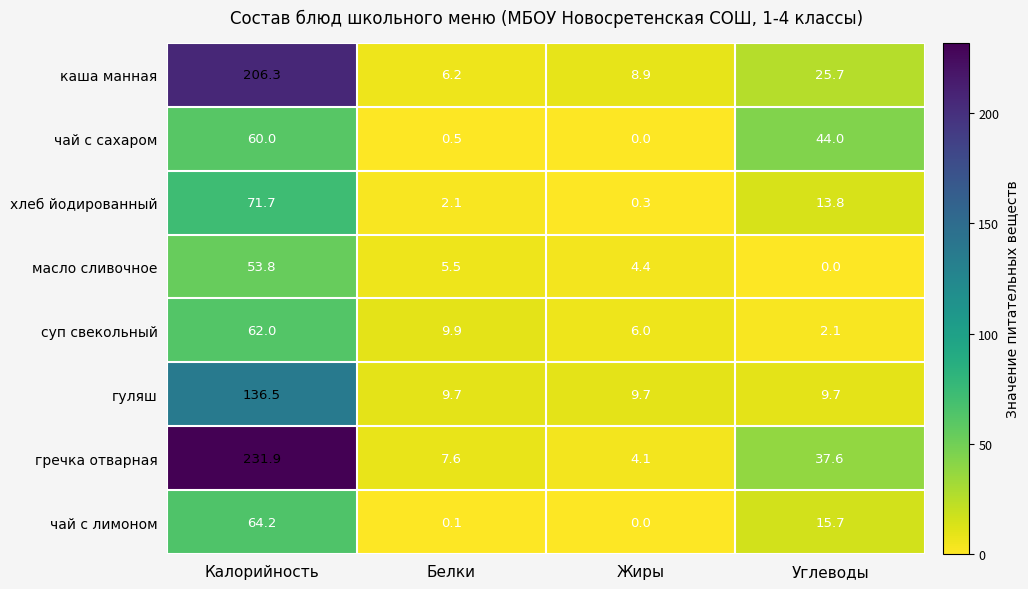

The гуляш series shows 9.7 at Белки. True or false?

True